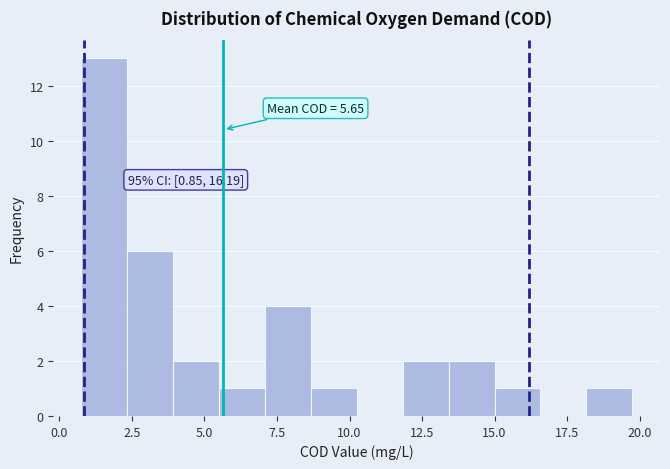

Around what value on the x-axis is the tallest bar? Give the approximate position of its centre, as read against the axis.

1.5